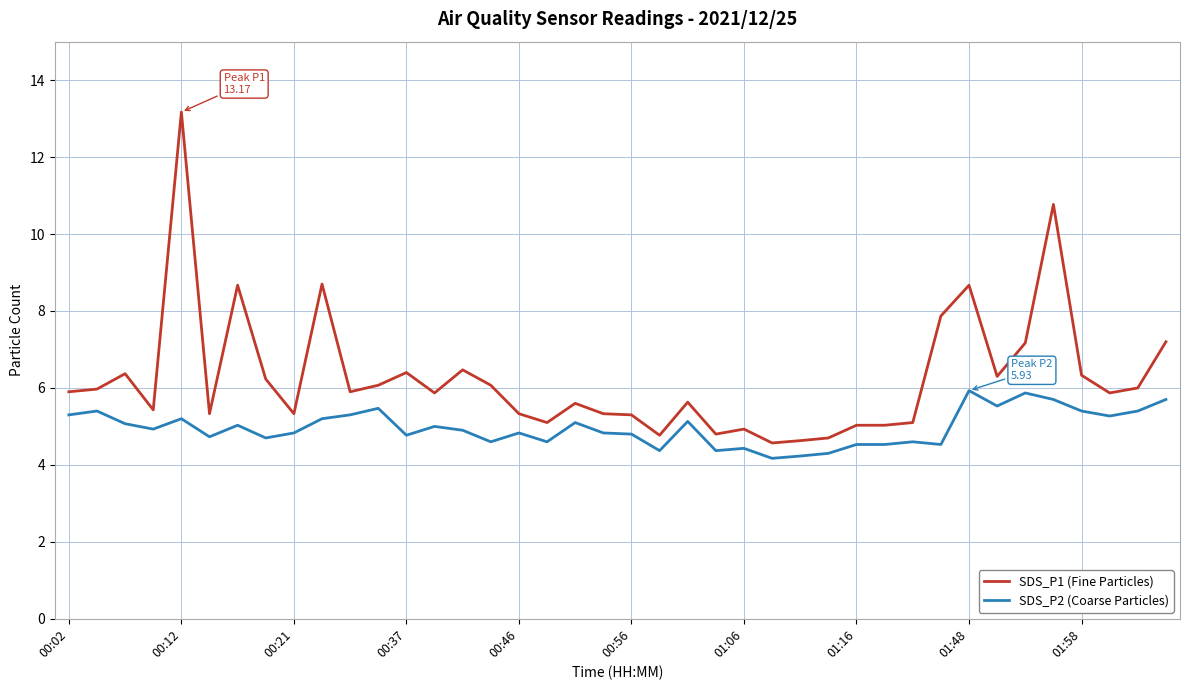

Which series has the largest total across all categories?

SDS_P1 (Fine Particles)